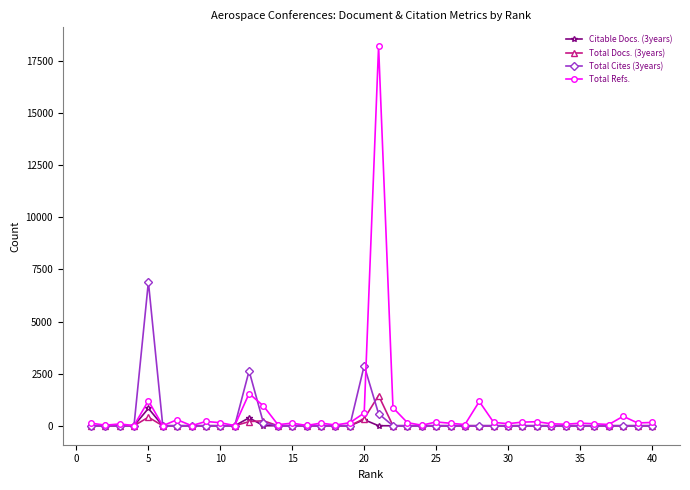

In Total Refs., how many points are lower than both neighbors (excluding endpoints)?

14